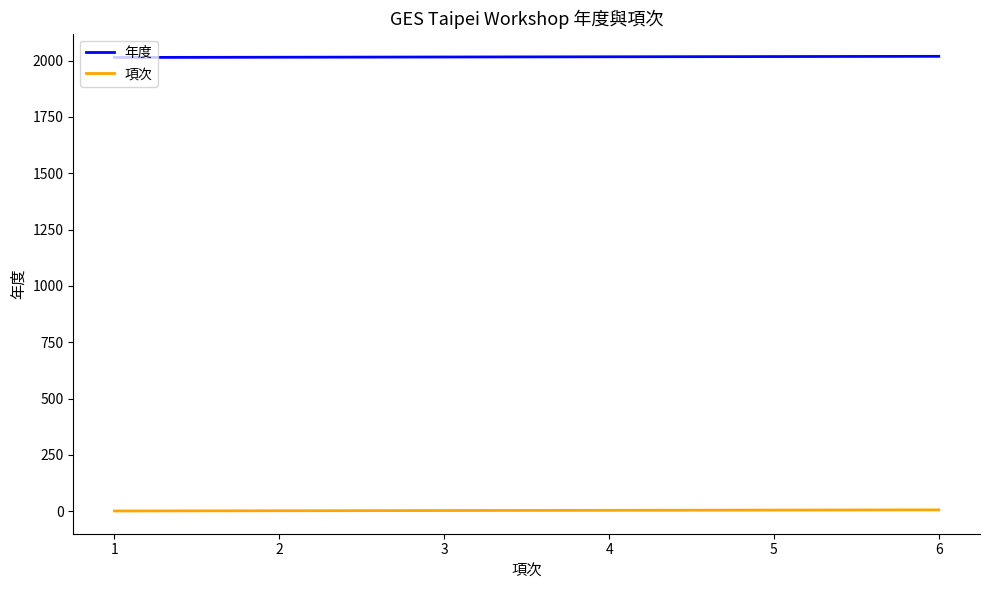

How many lines are shown in the chart?

2